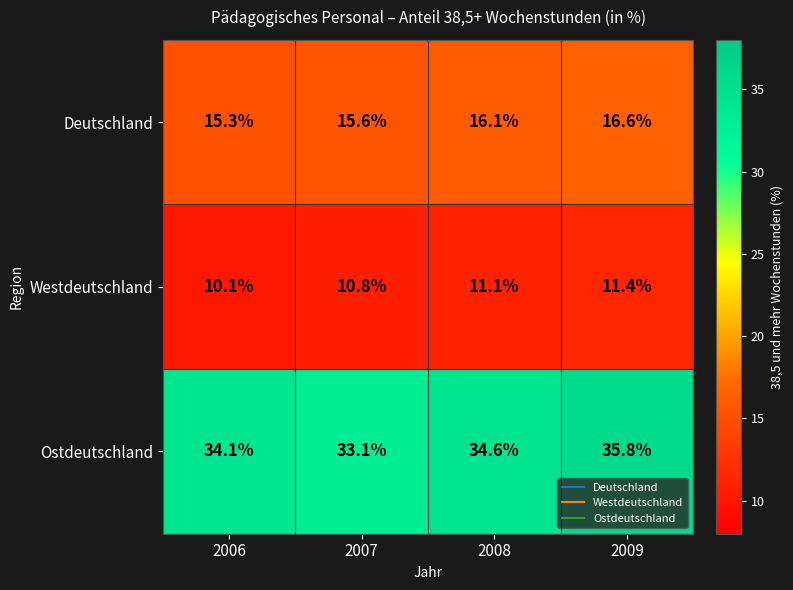

Where does the Deutschland series first go above 16?

2008